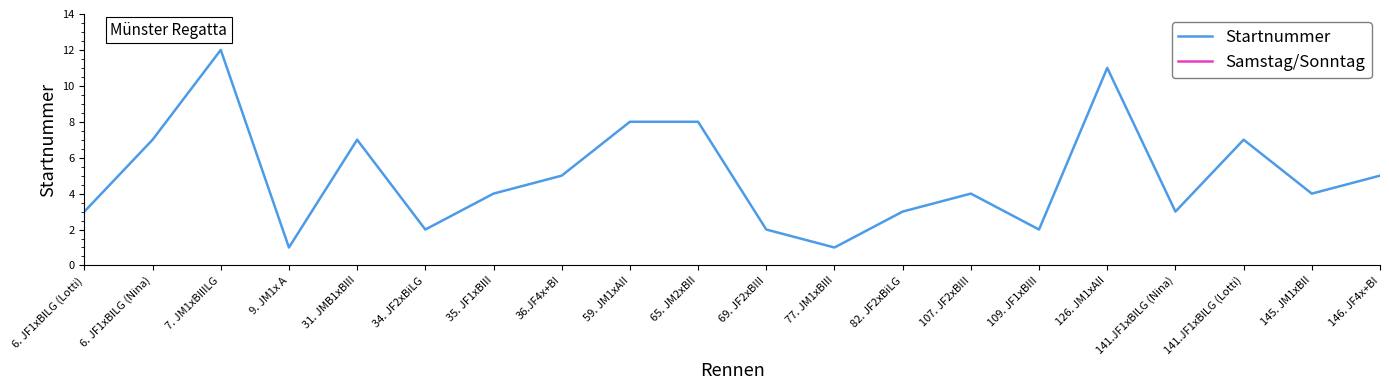

What is the ratio of the value at 35. JF1xBIII to the value at 69. JF2xBIII?

2.0